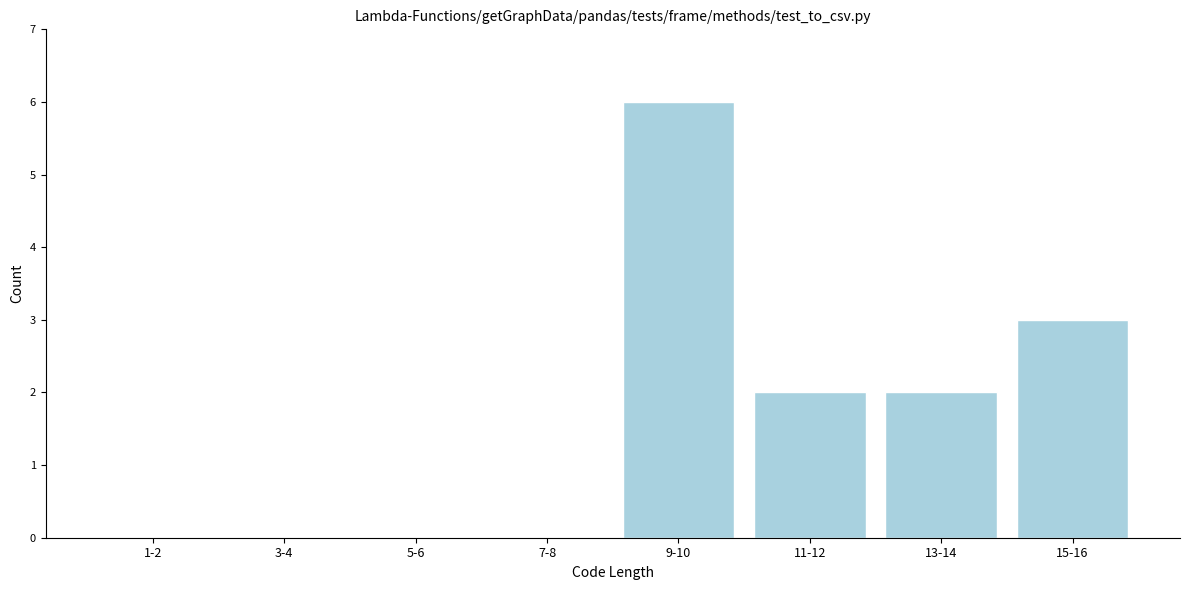

Reading right to left, transcribe all the data shown in this chart.

15-16=3	13-14=2	11-12=2	9-10=6	7-8=0	5-6=0	3-4=0	1-2=0